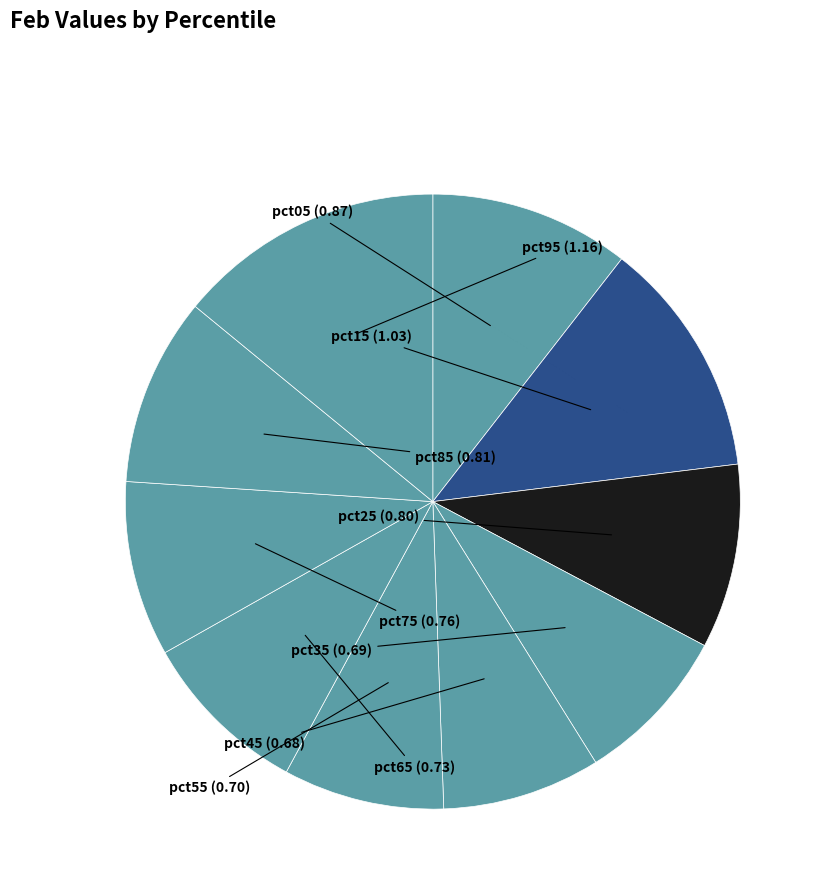

Which has a higher value, pct75 or pct95?

pct95